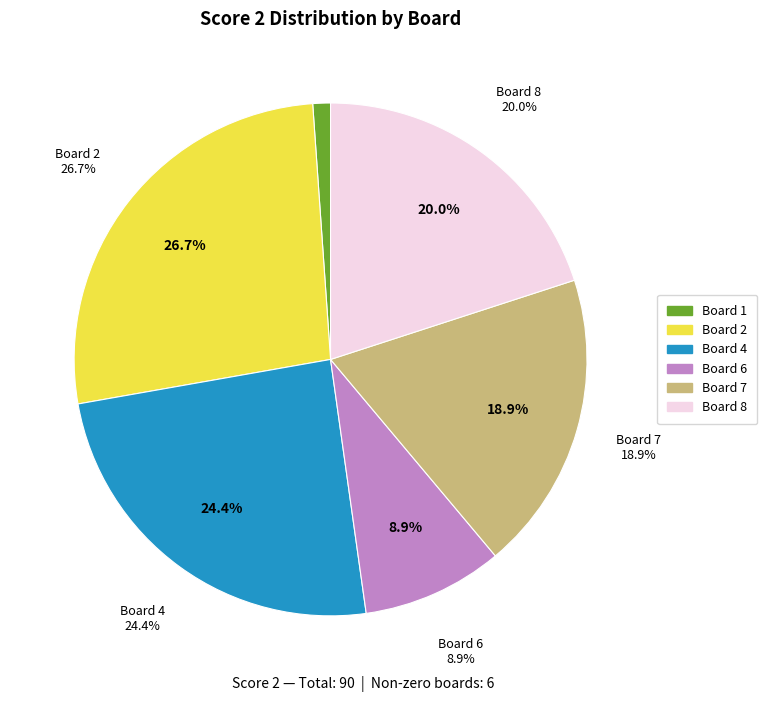

Do Board 8 and Board 1 together represent more than half of the pie?

No